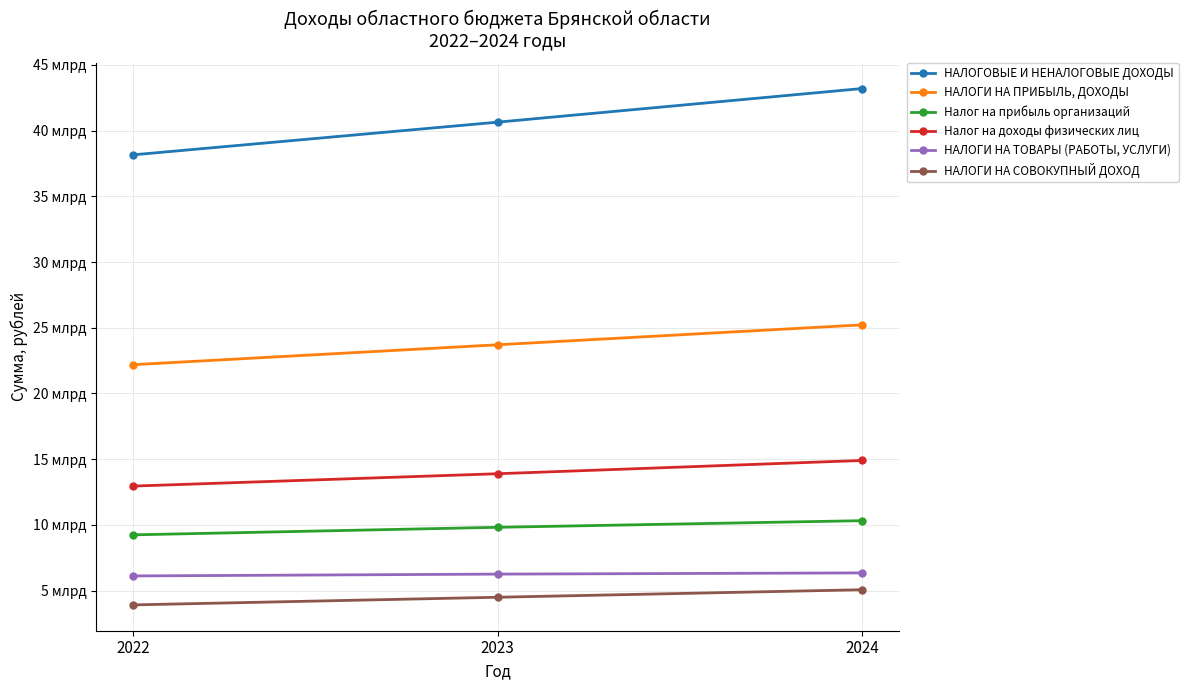

What is the difference between the maximum and minimum values in the НАЛОГИ НА ПРИБЫЛЬ, ДОХОДЫ series?

3031077000